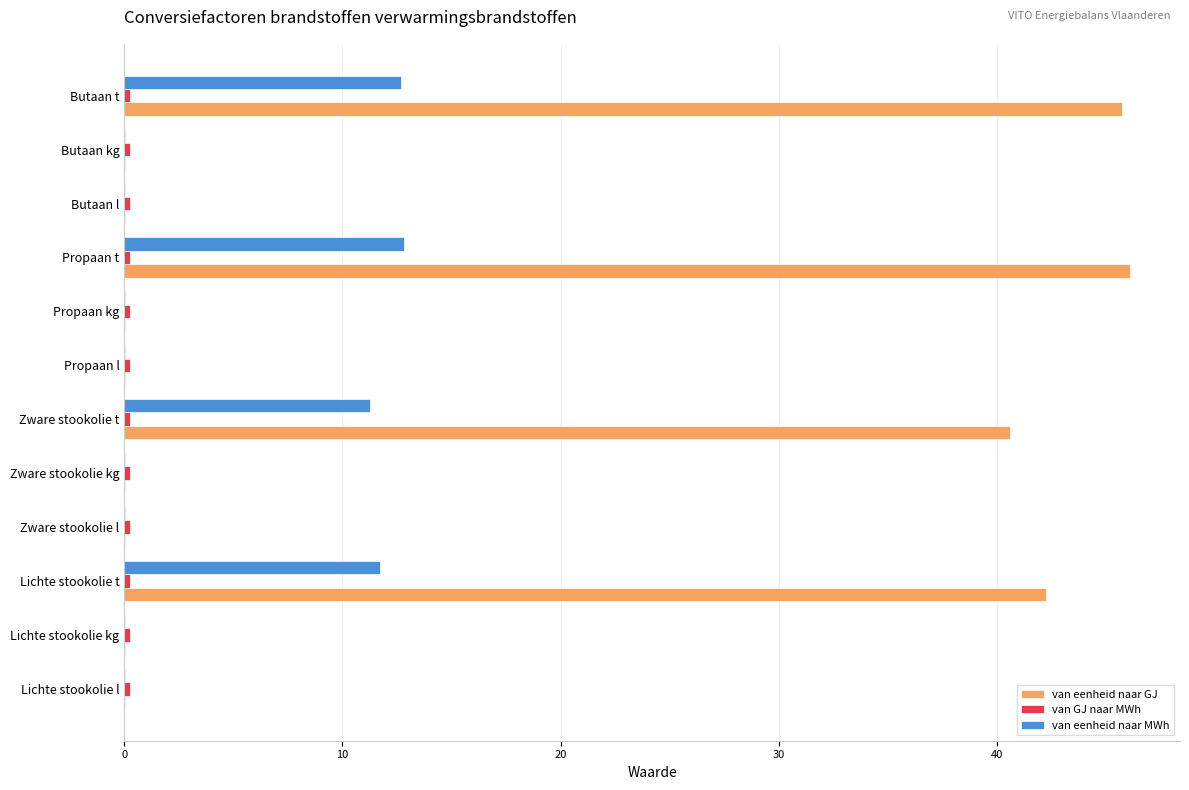

What is the sum of all van eenheid naar MWh values?

48.6